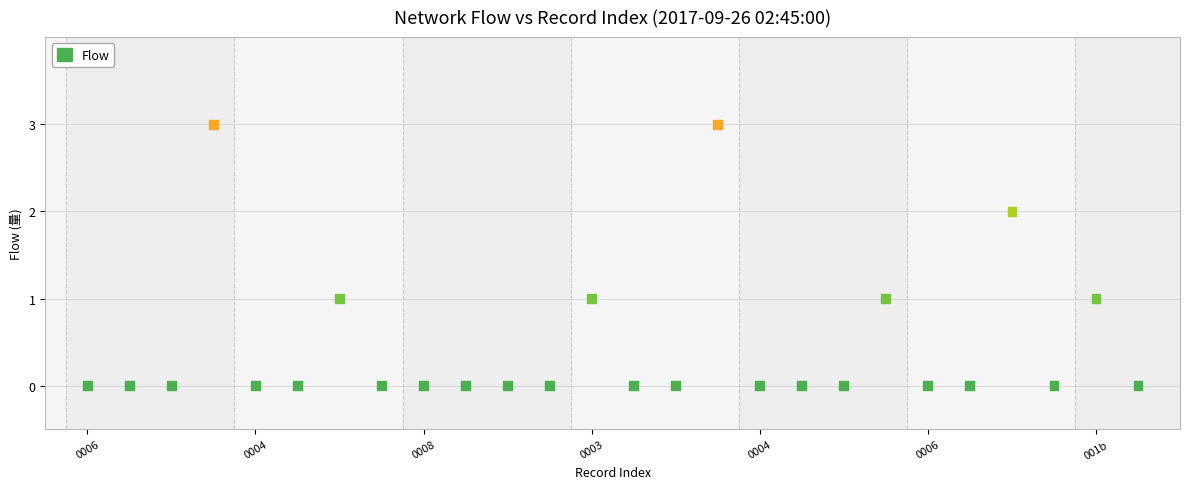

What is the range of Y values (max minus min)?

3